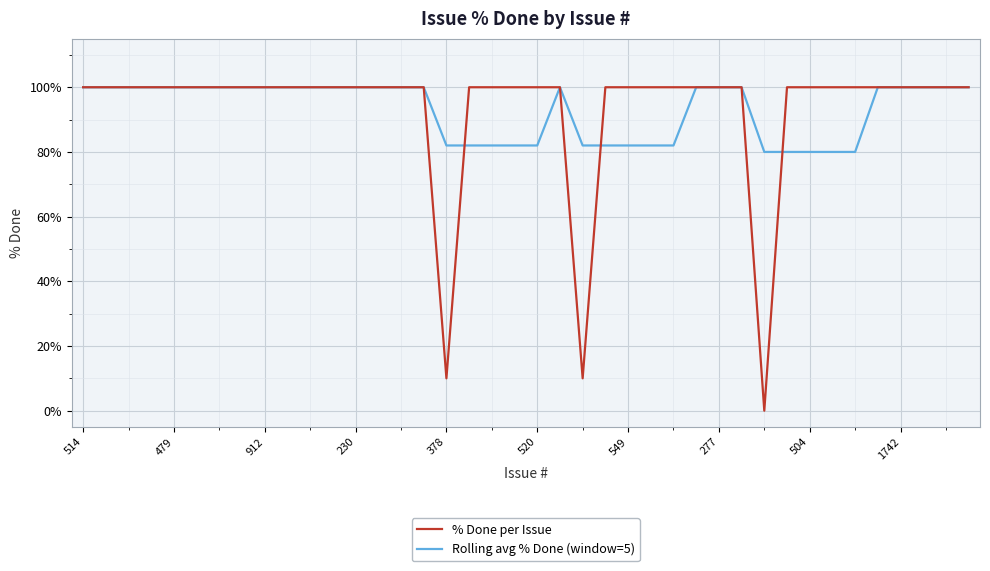

Reading left to right, extract all data points from this chart.

% Done per Issue: 100	100	100	100	100	100	100	100	100	100	100	100	100	100	100	100	10	100	100	100	100	100	10	100	100	100	100	100	100	100	0	100	100	100	100	100	100	100	100	100
Rolling avg % Done (window=5): 100	100	100	100	100	100	100	100	100	100	100	100	100	100	100	100	82	82	82	82	82	100	82	82	82	82	82	100	100	100	80	80	80	80	80	100	100	100	100	100